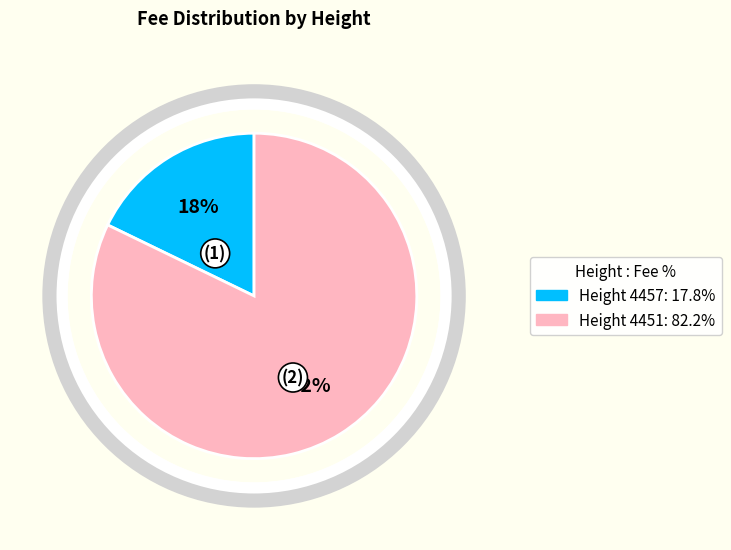

Does any single category account for the majority?

Yes